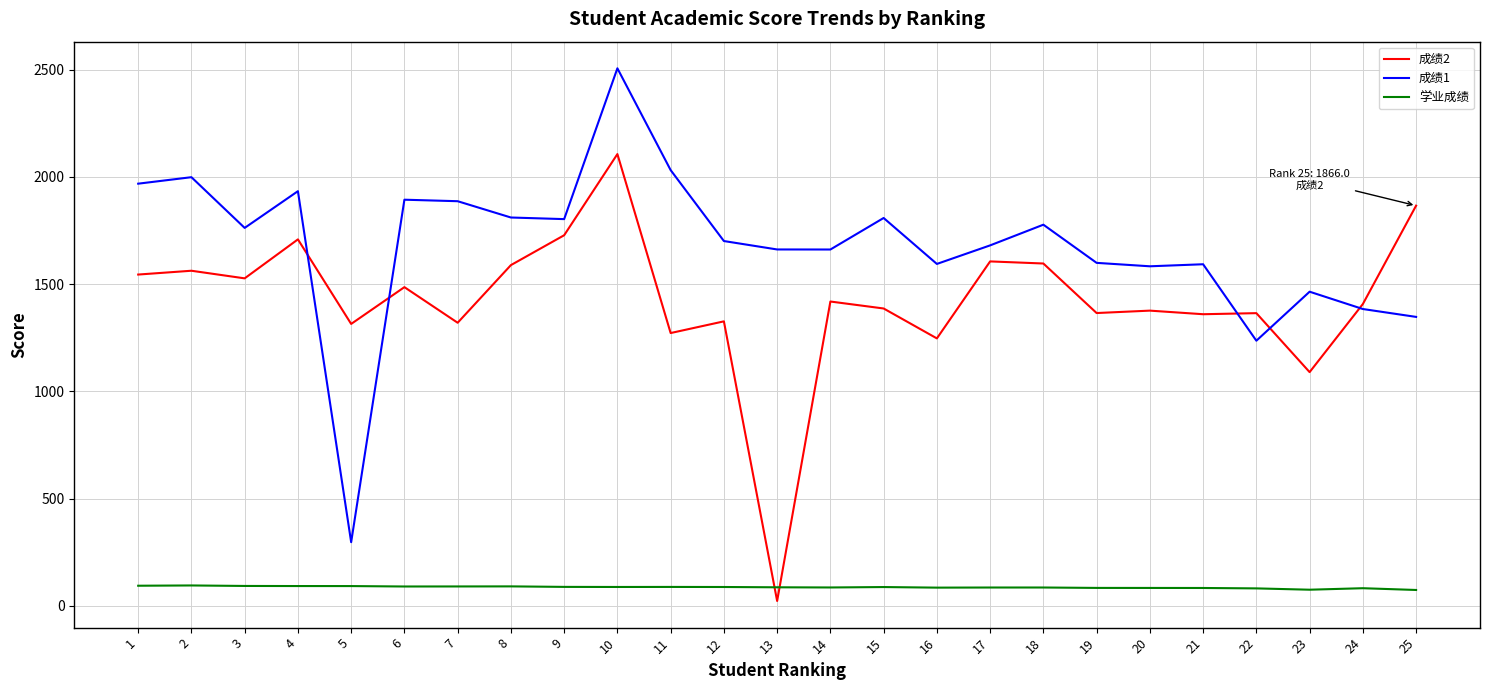

How many intersections are there between 成绩2 and 学业成绩?

2